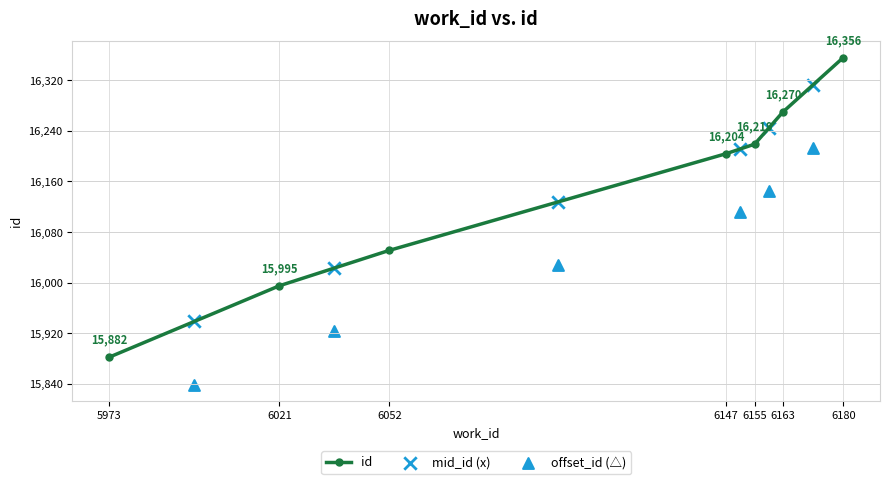

What is the ratio of the value at 6155 to the value at 5973?

1.0